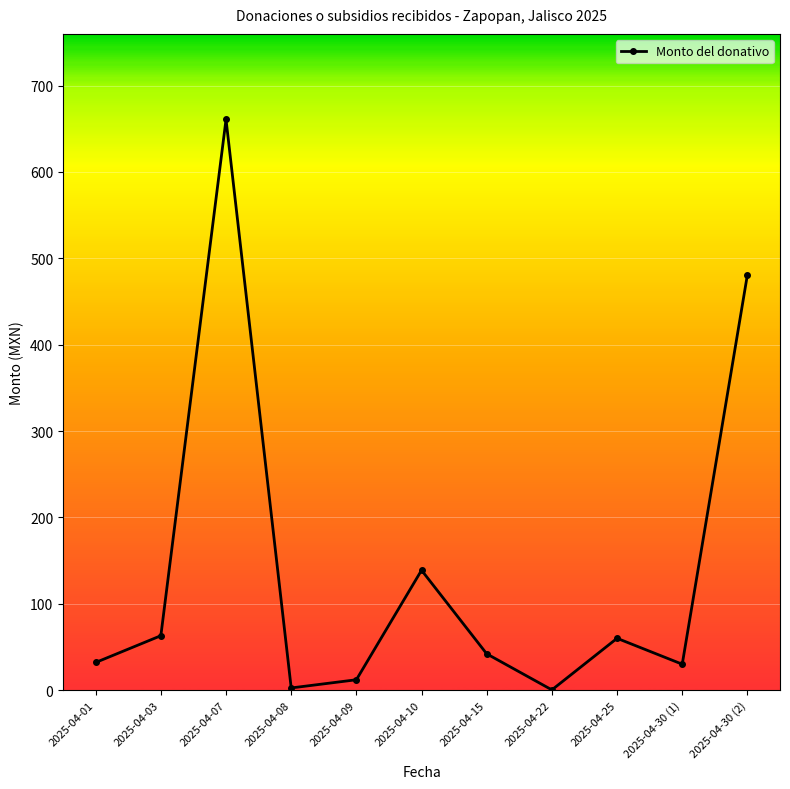

At which label is the value closest to 330?

2025-04-30 (2)